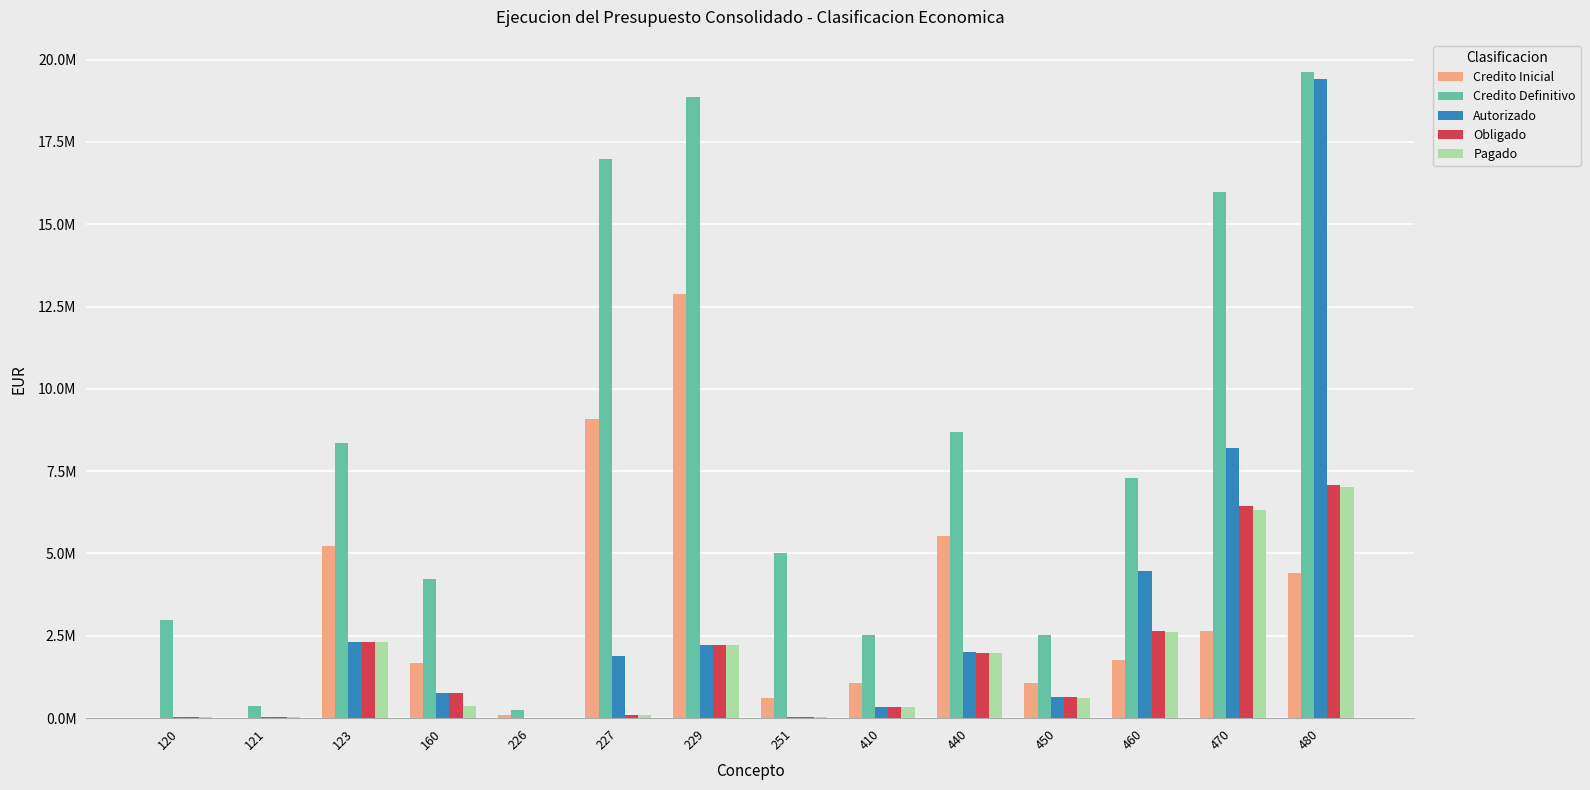

Which series changed the most between 120 and 251?

Credito Definitivo